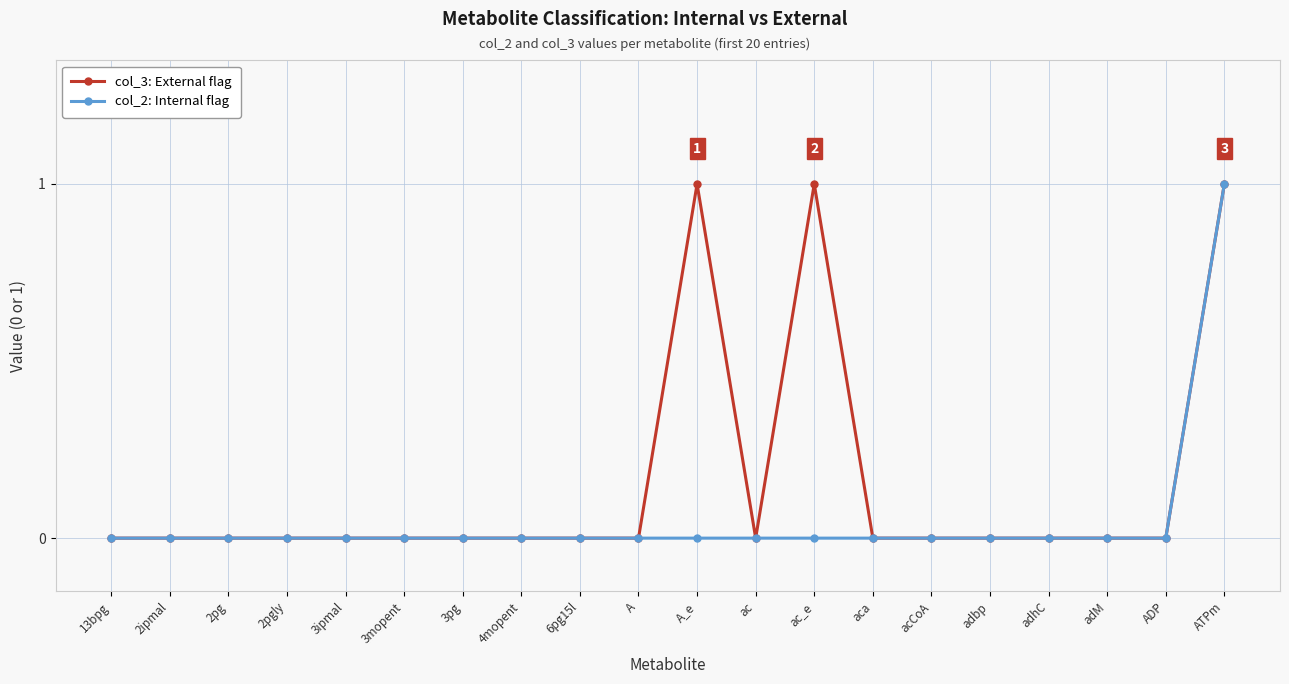

Count the col_2: Internal flag values in the range 0 to 1.

20